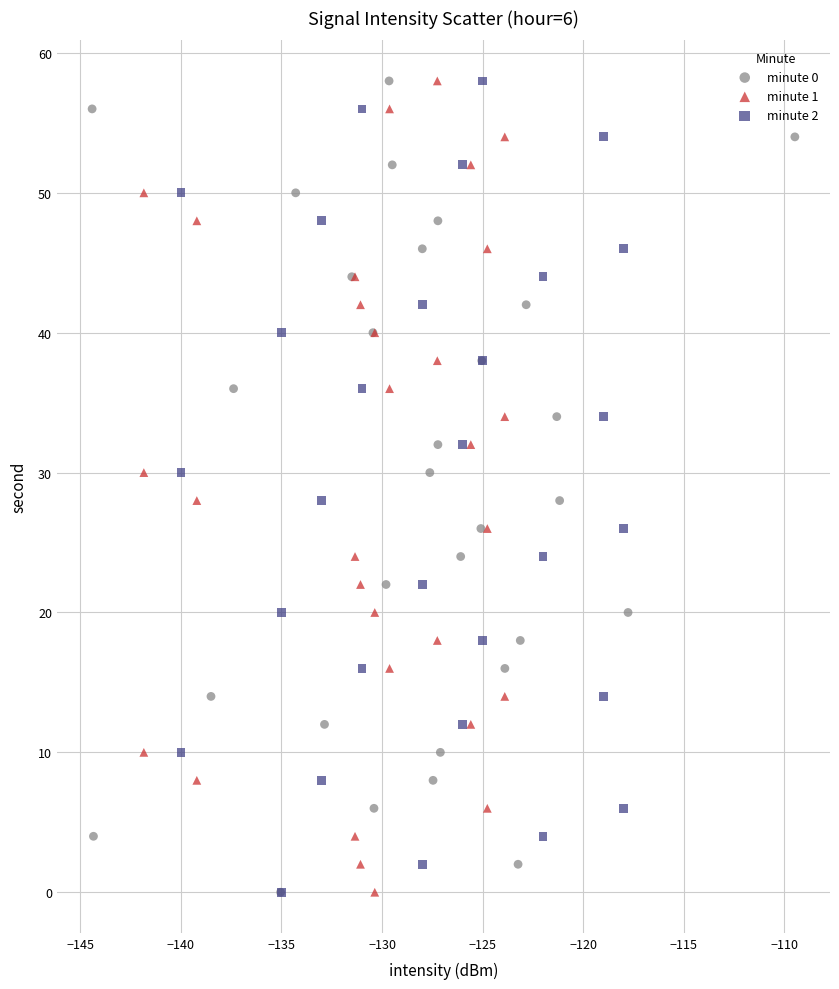

What are all the series names shown in the legend?

minute 0, minute 1, minute 2